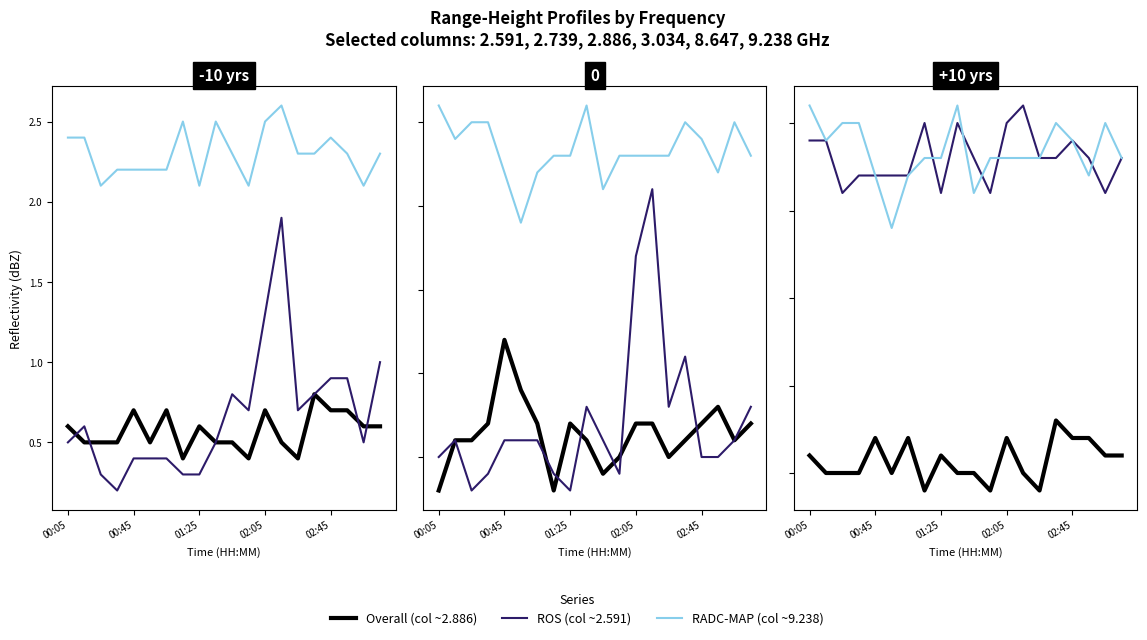

What is the difference between the maximum and second lowest values in the ROS series?

0.5